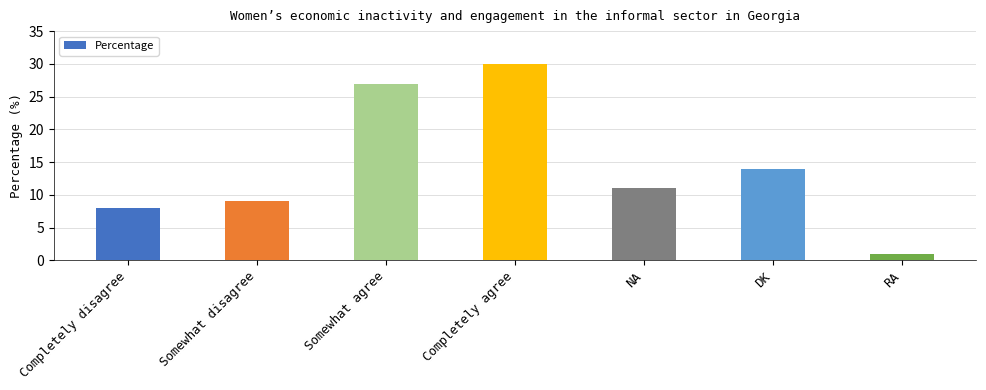

Where is the data nearest to the value 15?

DK